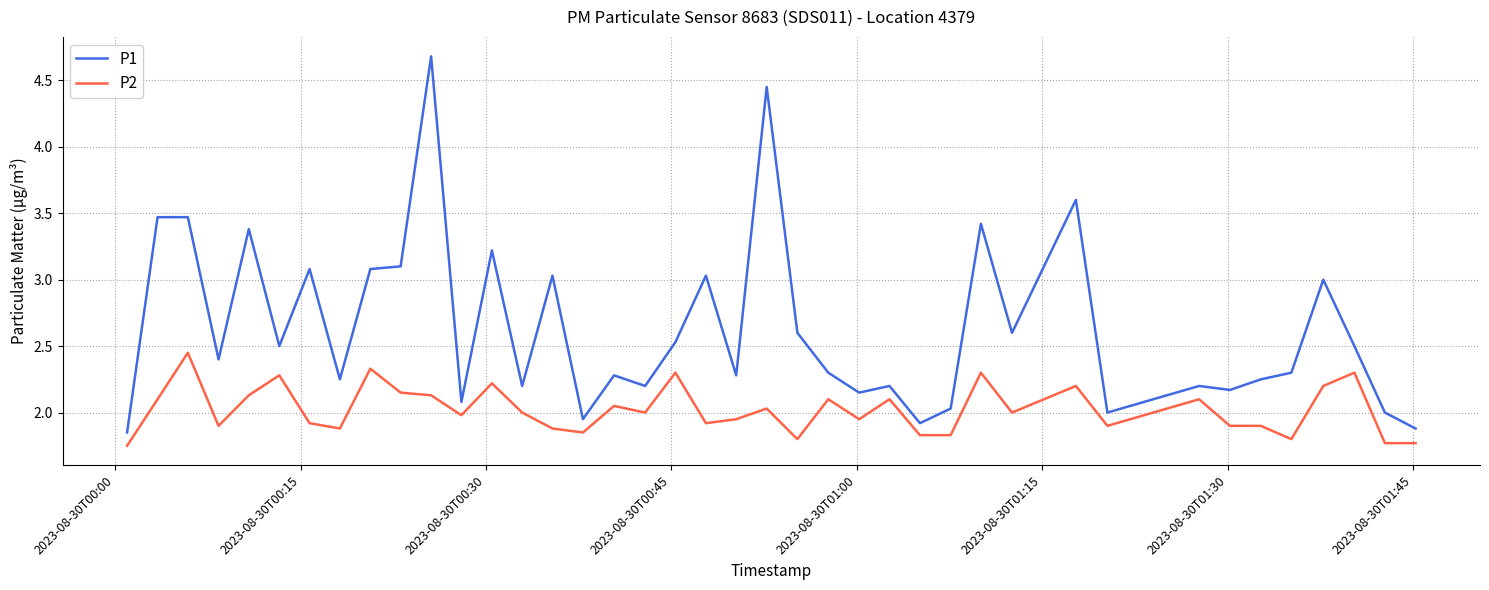

True or false: P1 and P2 intersect in this chart.

False